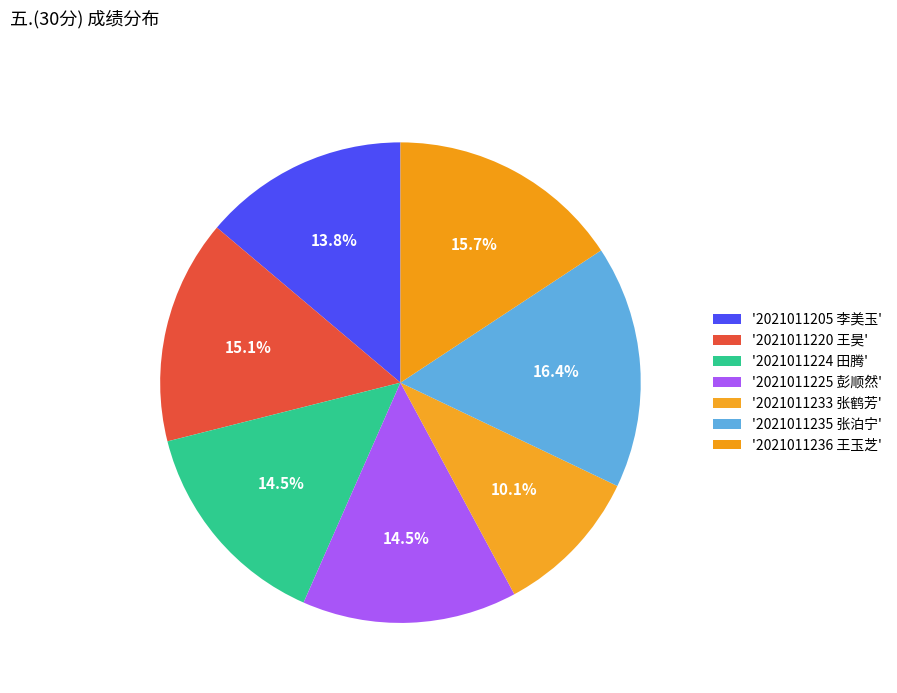

How many segments does this pie chart have?

7